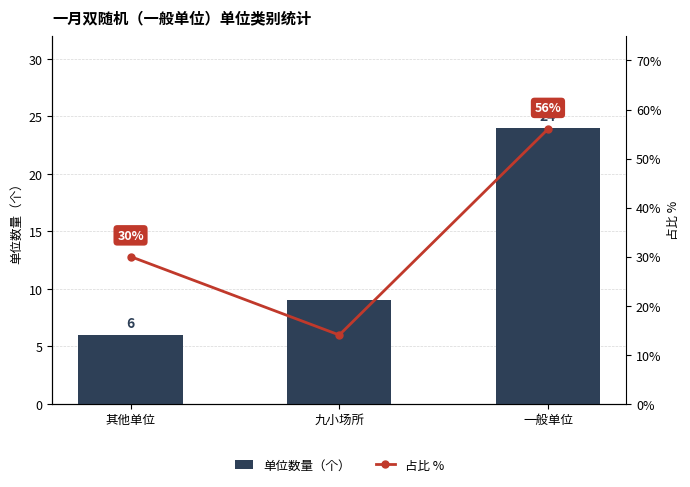

Reading left to right, extract all data points from this chart.

单位数量（个）: 6	9	24
占比 %: 30	14	56